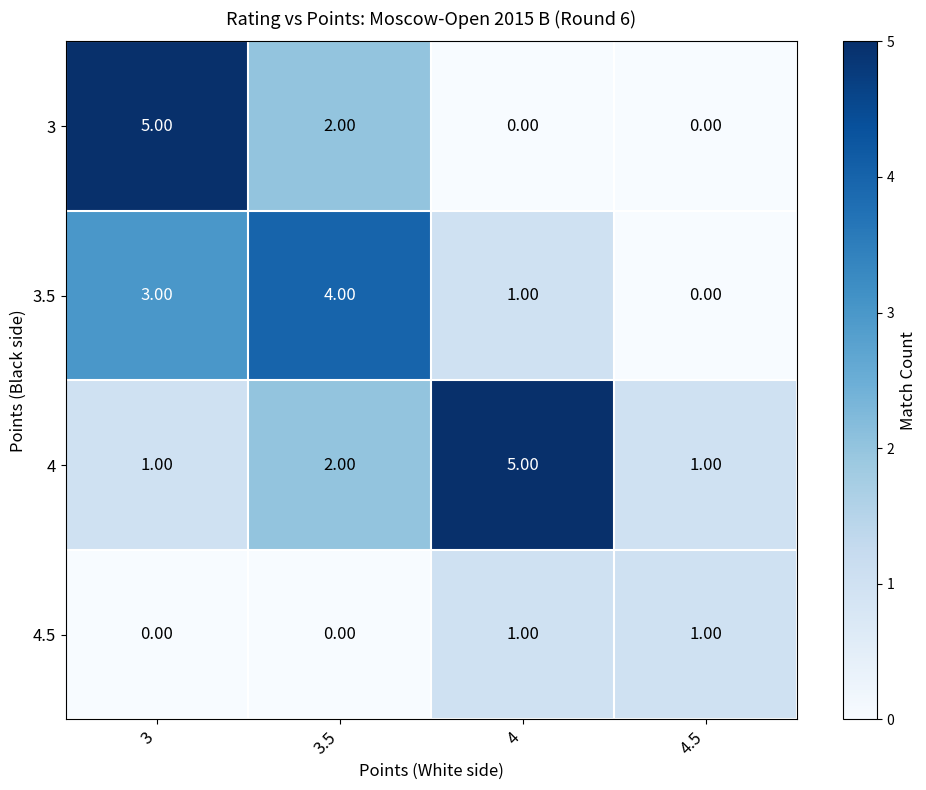

What is the difference between the highest and lowest values at 3.5?

4